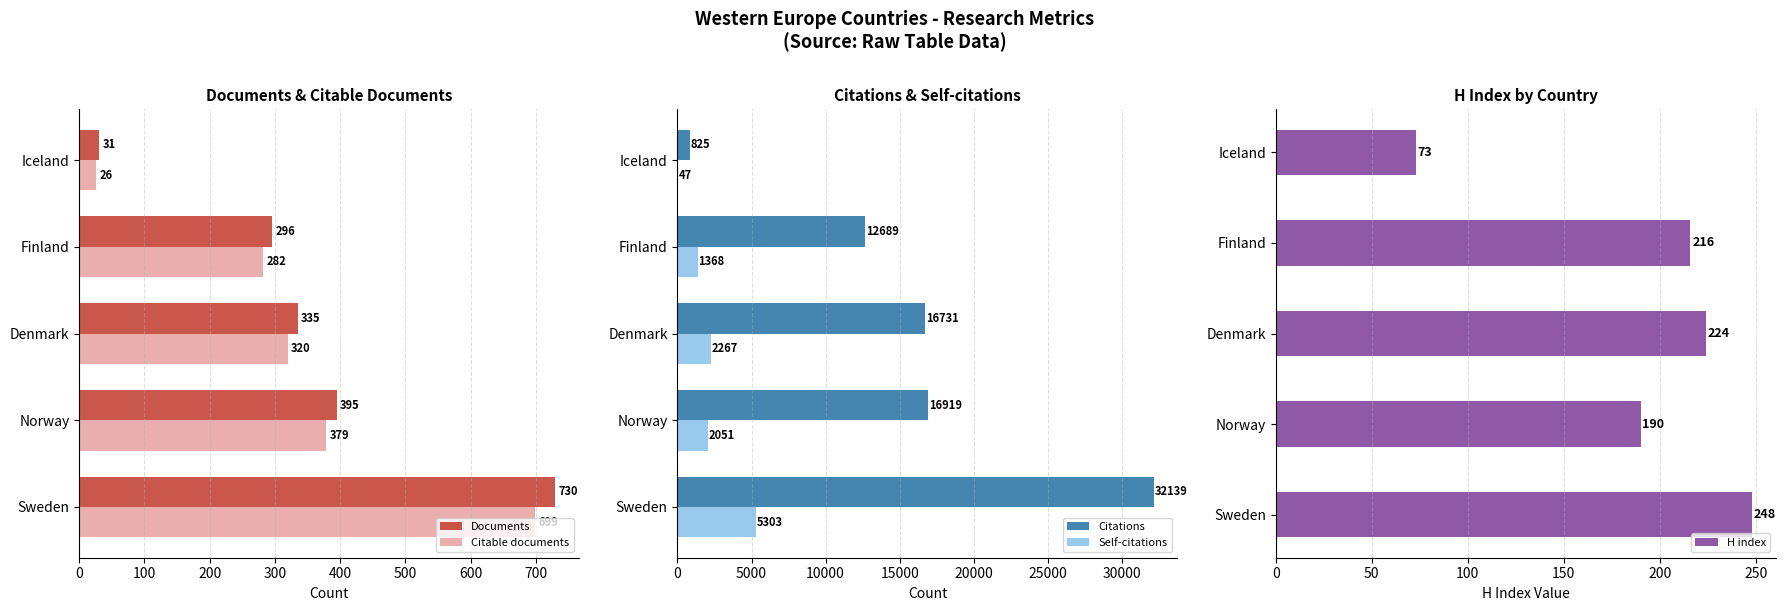

Is the value of Documents at Finland greater than the value of Citable documents at Denmark?

No